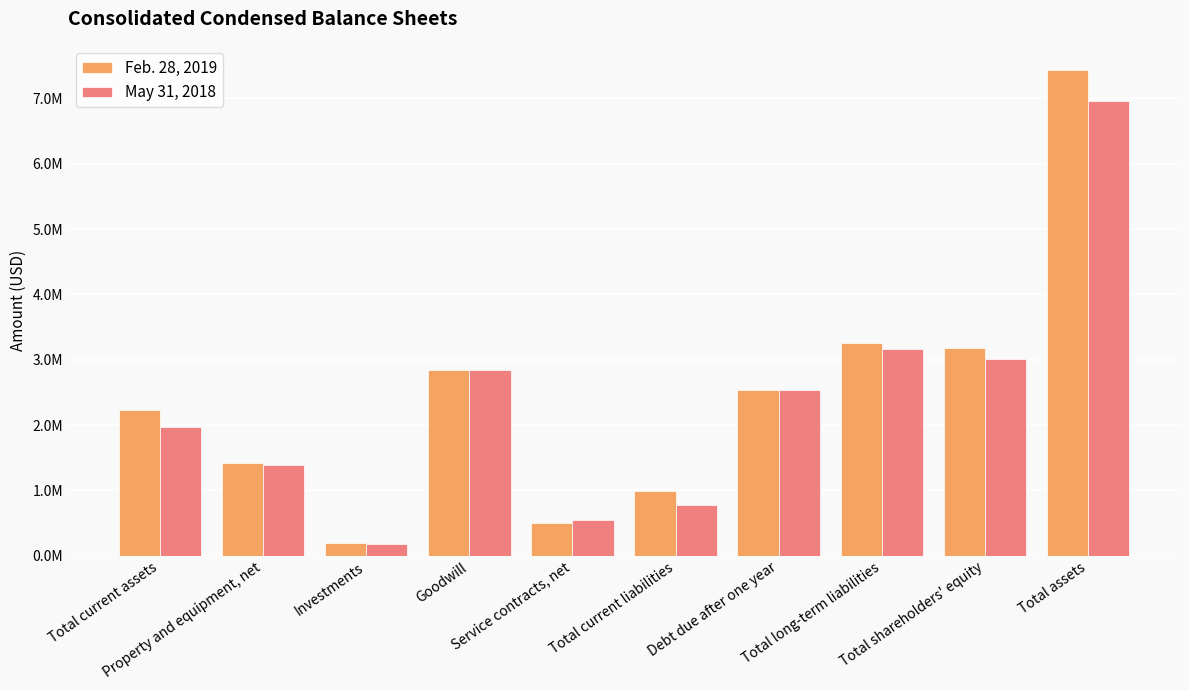

What are all the series names shown in the legend?

Feb. 28, 2019, May 31, 2018